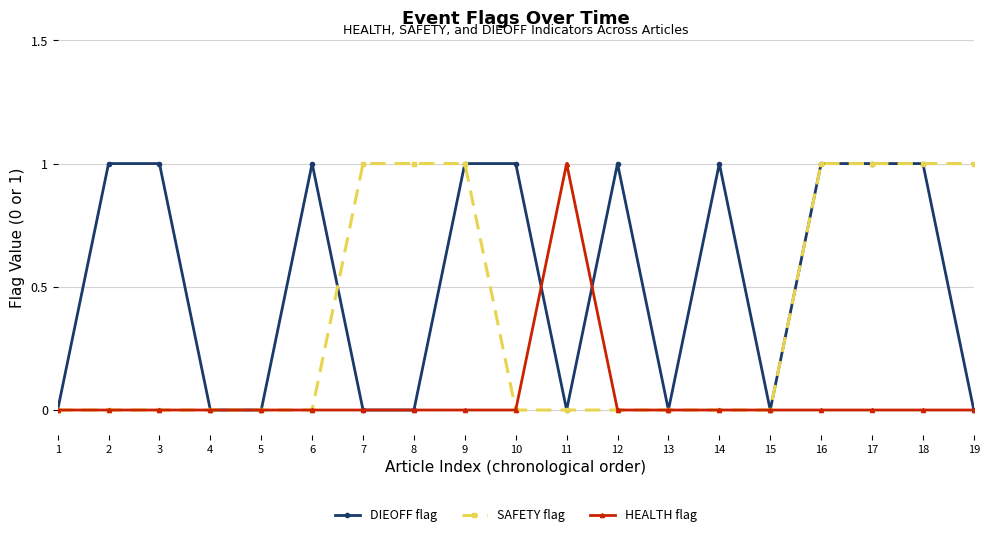

Rank the series by their average value, from lowest to highest.

HEALTH flag, SAFETY flag, DIEOFF flag